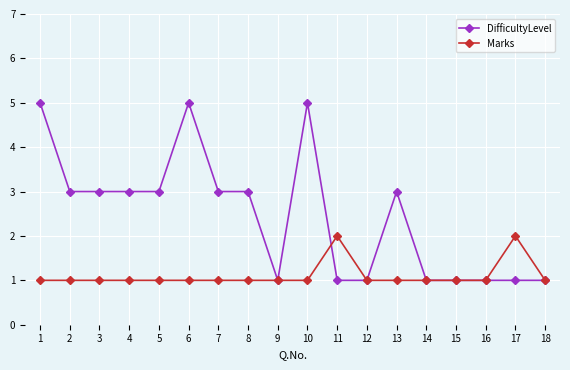

What is the lowest value of the DifficultyLevel series?

1